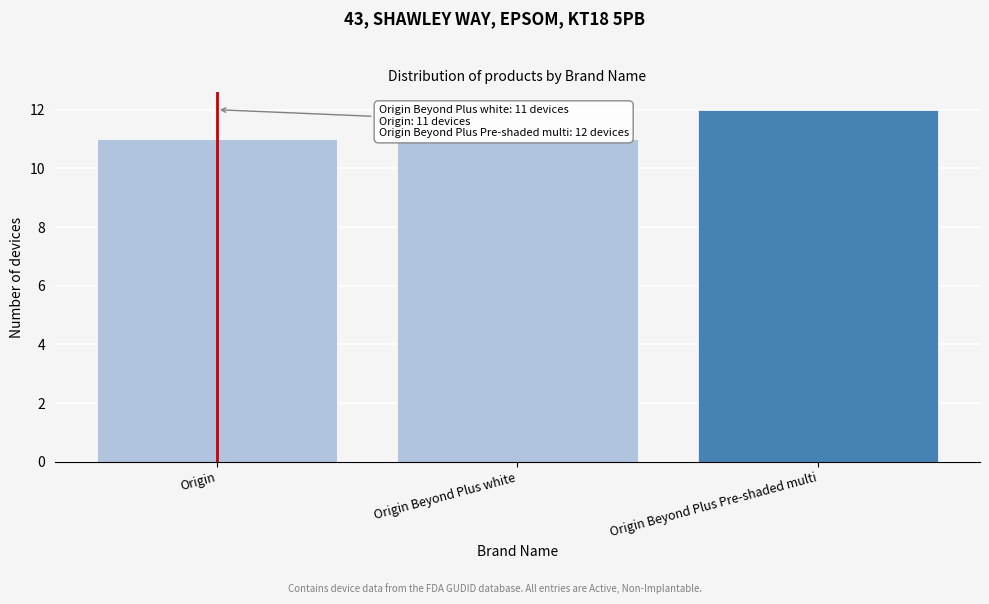

Reading left to right, extract all data points from this chart.

11	11	12